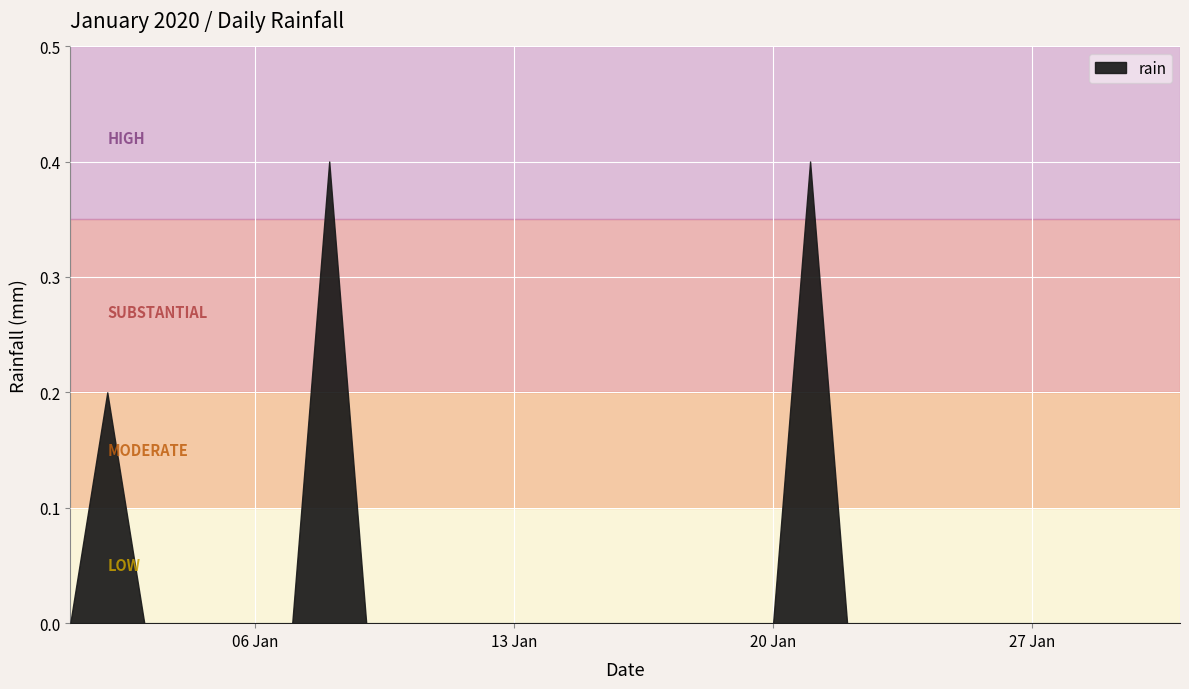

How many interior local peaks (higher than both neighbors) does the data have?

3